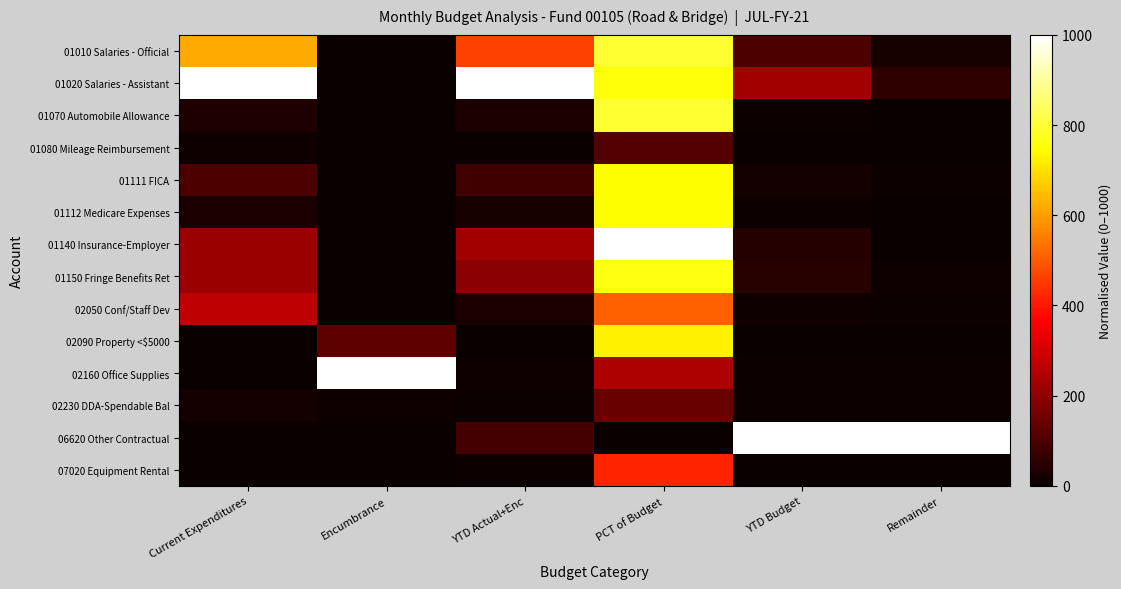

How many categories are shown in the chart?

6